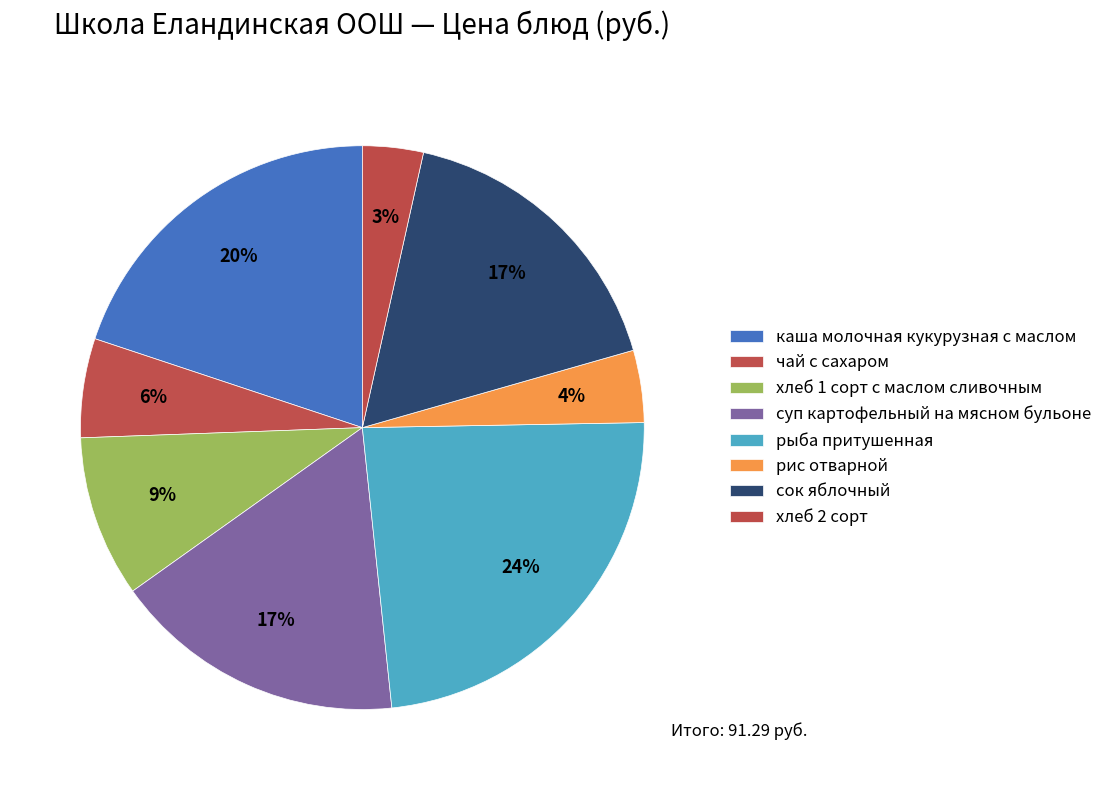

True or false: хлеб 1 сорт с маслом сливочным accounts for 9% of the total.

True